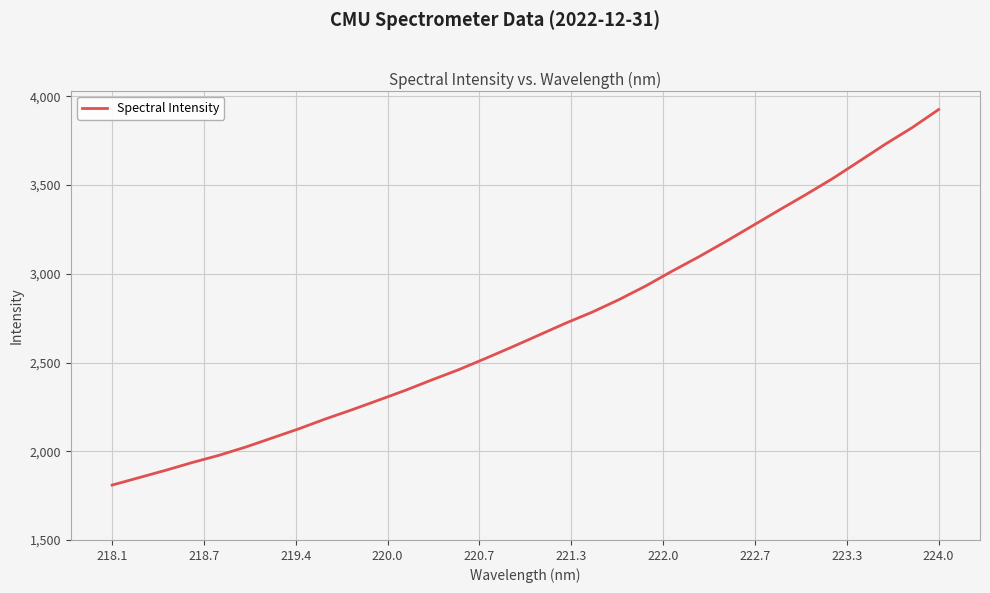

What is the smallest value displayed?

1809.2